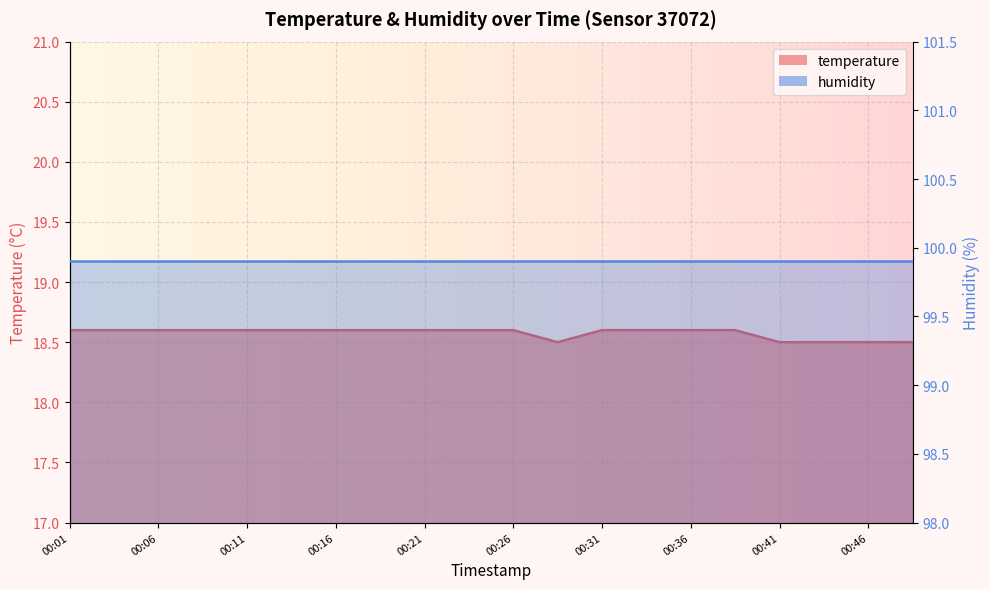

Is it true that the value at 00:08 is 18.6?

True